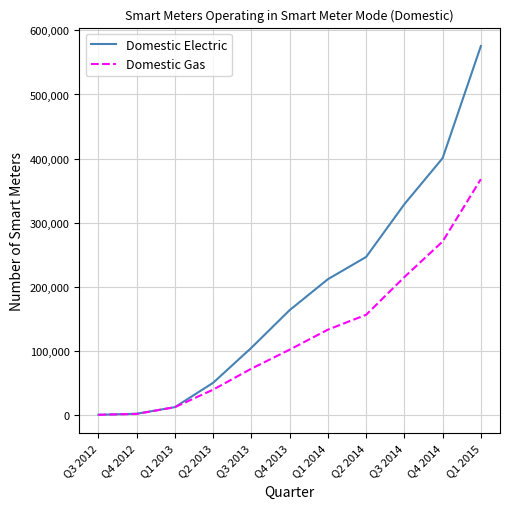

List the series in order of their overall mean, highest first.

Domestic Electric, Domestic Gas